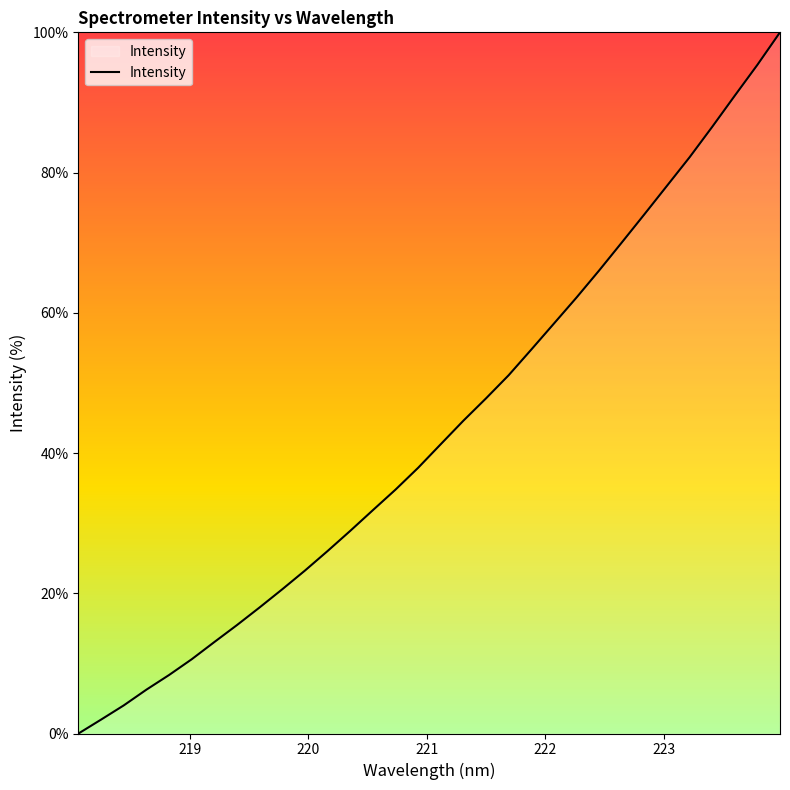

What is the difference between the maximum and minimum values?

100.0